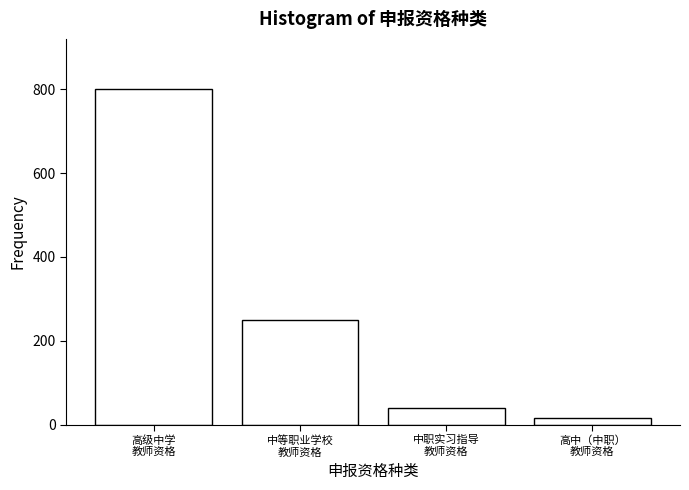

Reading left to right, extract all data points from this chart.

800	250	40	16